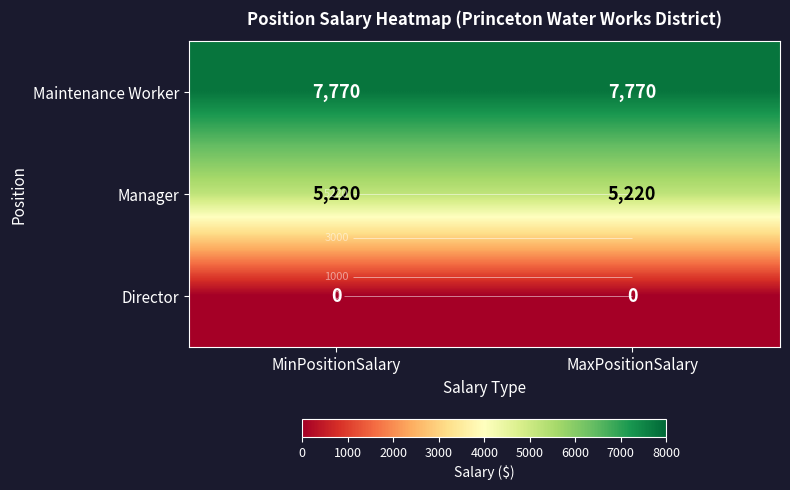

Read the Manager value at MaxPositionSalary.

5220